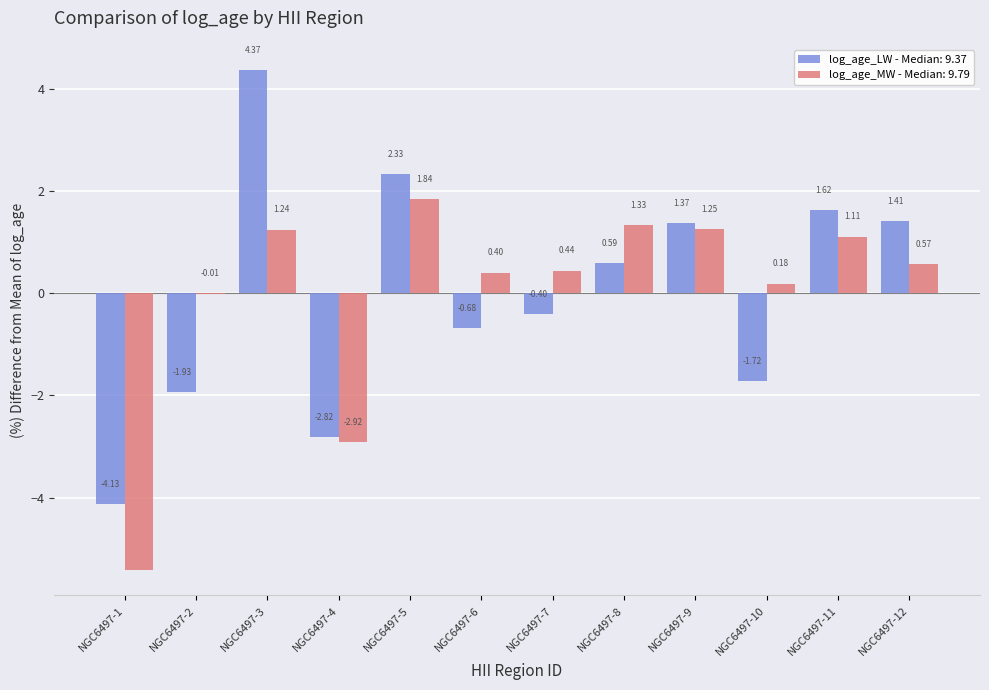

Is the value of log_age_LW - Median: 9.37 at NGC6497-3 greater than the value of log_age_MW - Median: 9.79 at NGC6497-12?

Yes